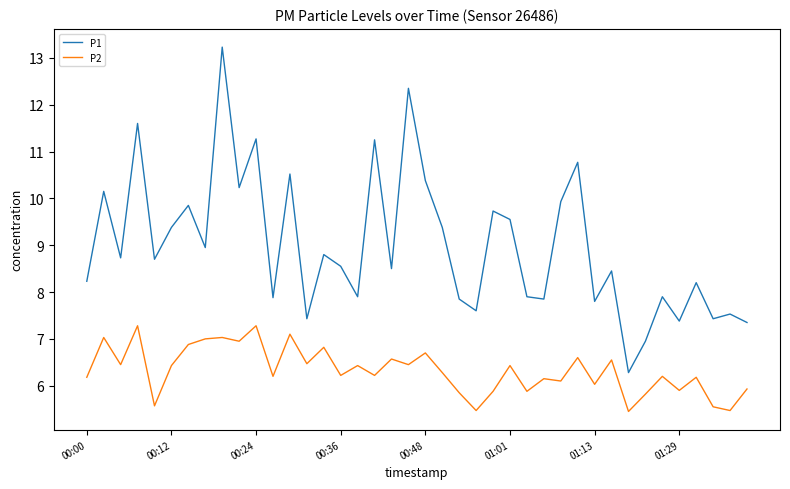

True or false: P2 and P1 intersect in this chart.

False